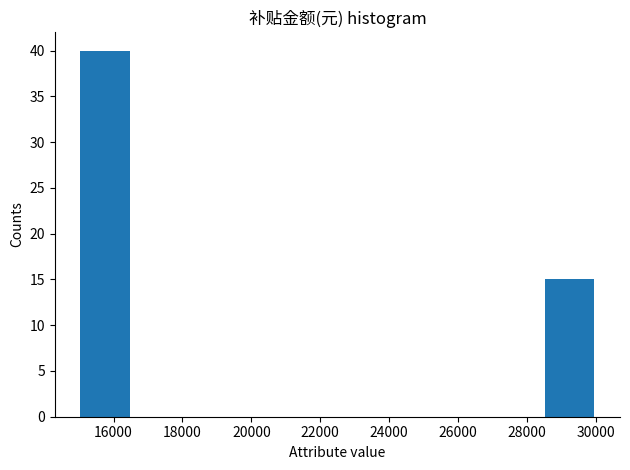

What is the height of the bar covering 15000 to 16500 on the x-axis? Neither the bar edges nor the heights are printed on the chart, so give them approximately, as read against the axes.

40